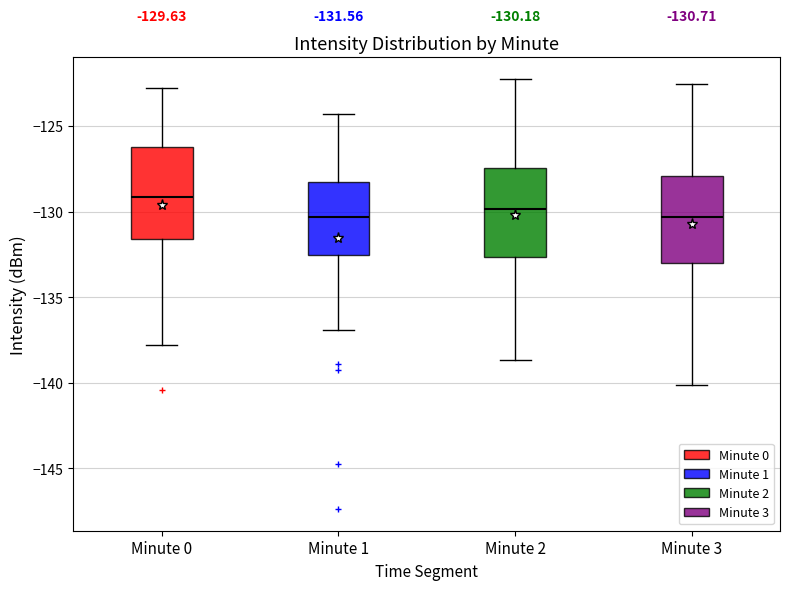

Which box has the highest median line?

Minute 0